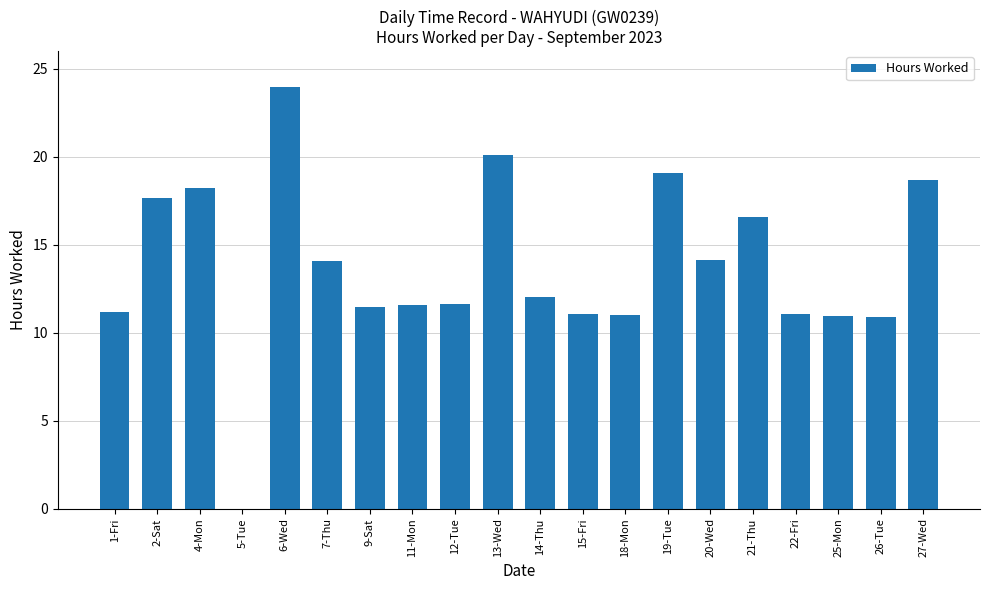

True or false: the data shows 22.6 at 20-Wed.

False